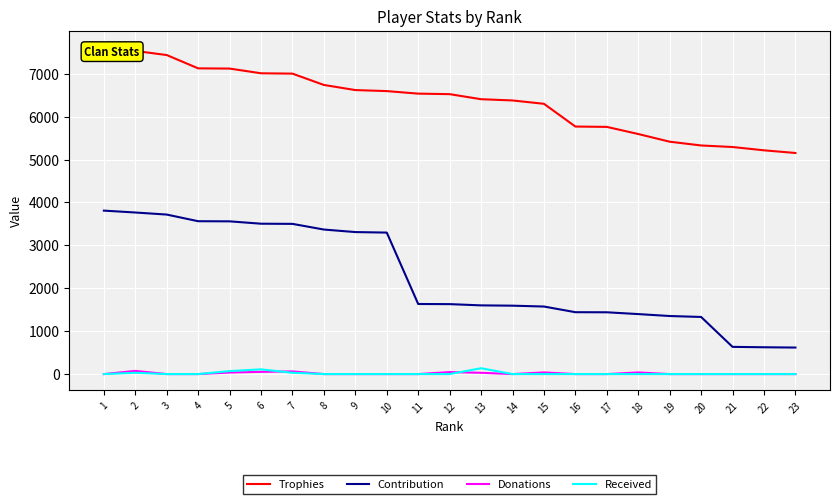

True or false: Received and Contribution intersect in this chart.

False